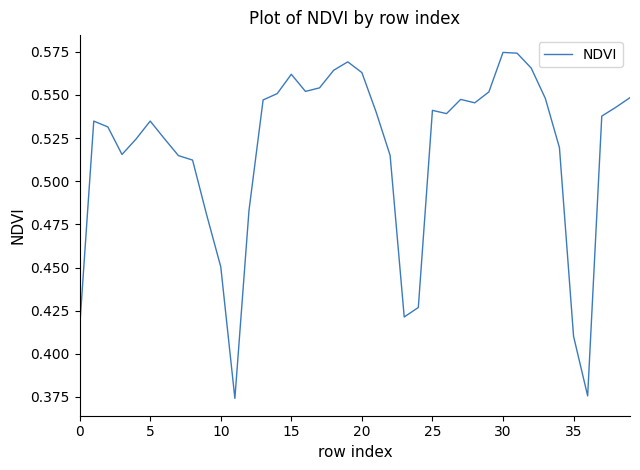

Is this an area chart (filled region under the line)?

No